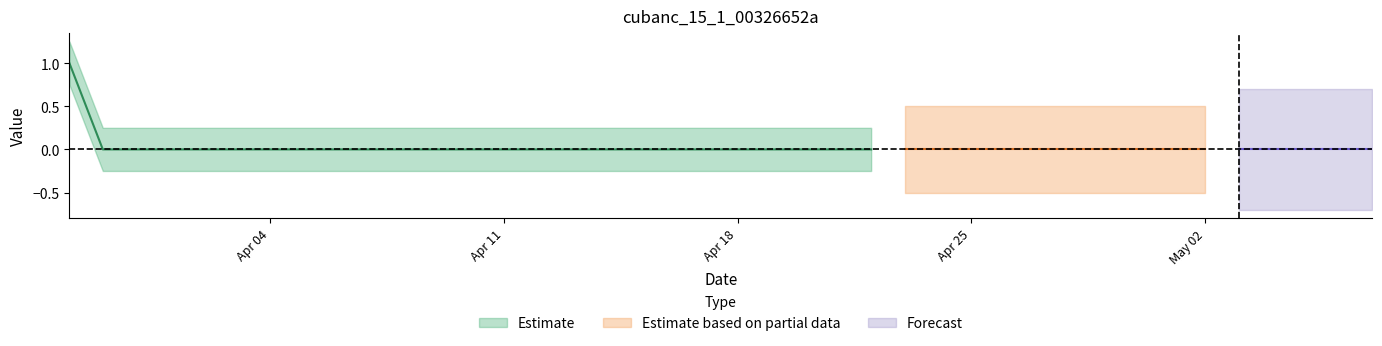

Count the number of categories in the chart.

40